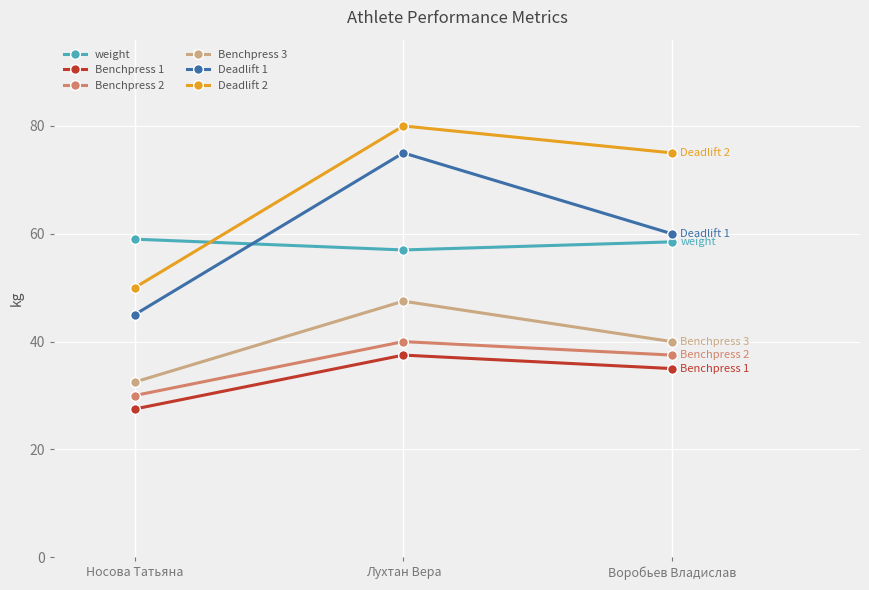

At which category is the sum across all series the highest?

Лухтан Вера